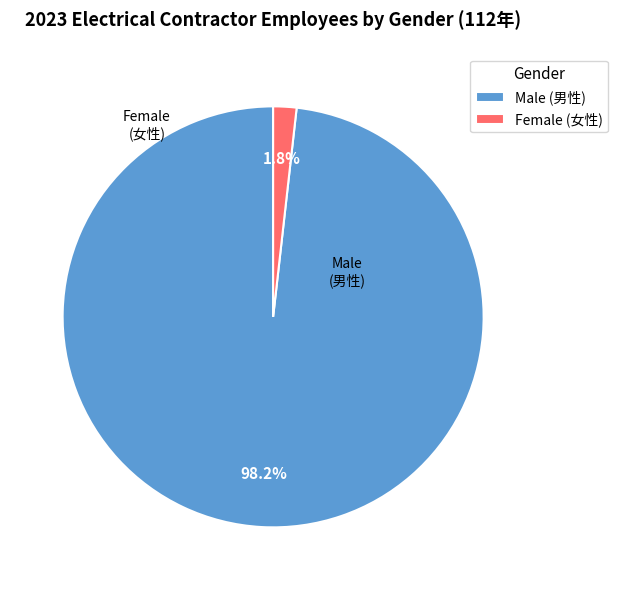

The Male (男性) slice represents 98% of the pie. True or false?

True